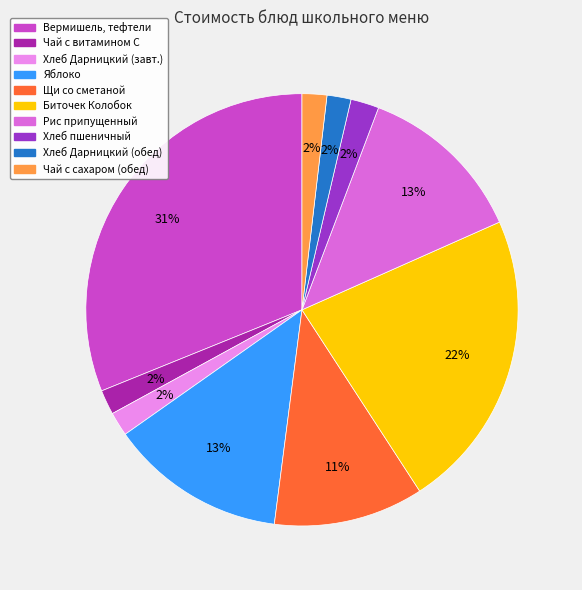

To the nearest percent, what is the difference between the largest and smallest slice percentages?

29%